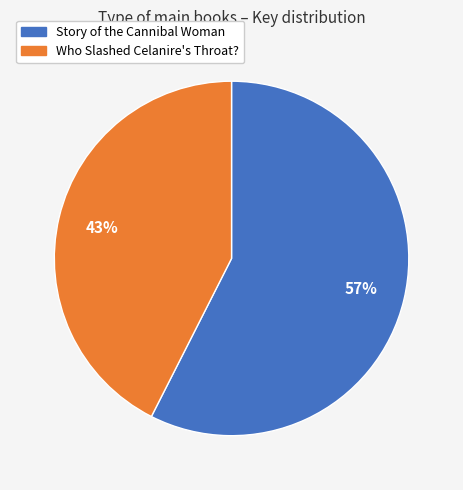

Does any single category account for the majority?

Yes